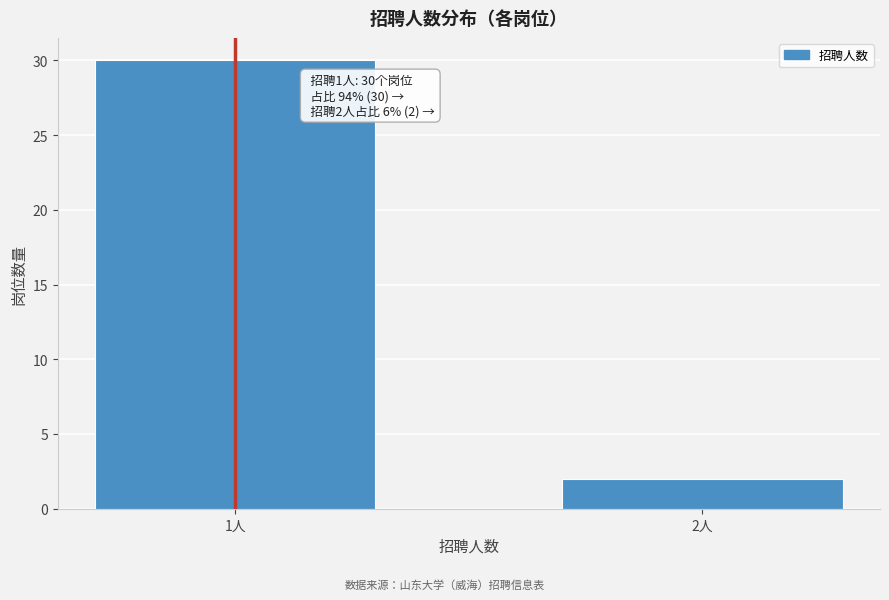

Reading left to right, extract all data points from this chart.

1人=30	2人=2